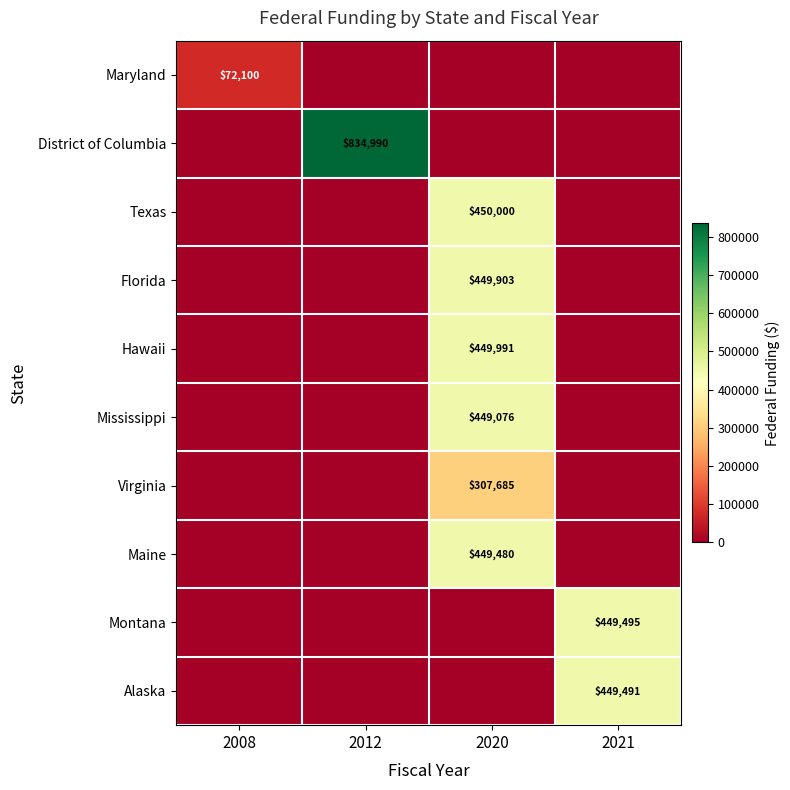

Is it true that Virginia equals 430352 at 2020?

False